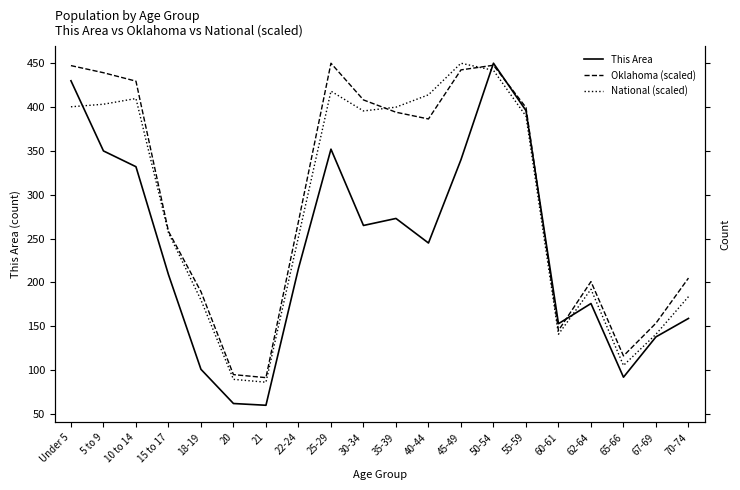

How many interior local peaks does the Oklahoma (scaled) series have?

3